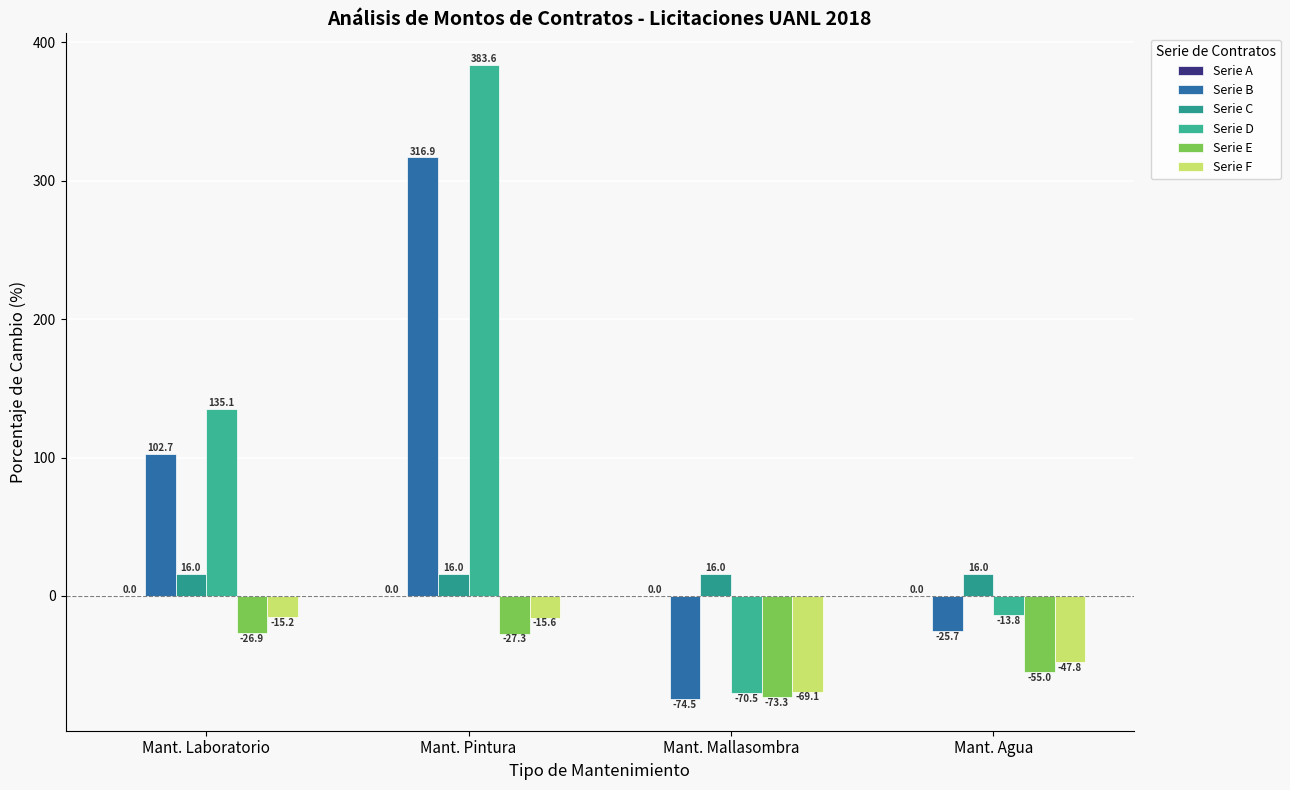

Reading right to left, extract all data points from this chart.

Serie A: 0.0	0.0	0.0	0.0
Serie B: -25.7	-74.5	316.9	102.7
Serie C: 16.0	16.0	16.0	16.0
Serie D: -13.8	-70.5	383.6	135.1
Serie E: -55.0	-73.3	-27.3	-26.9
Serie F: -47.8	-69.1	-15.6	-15.2